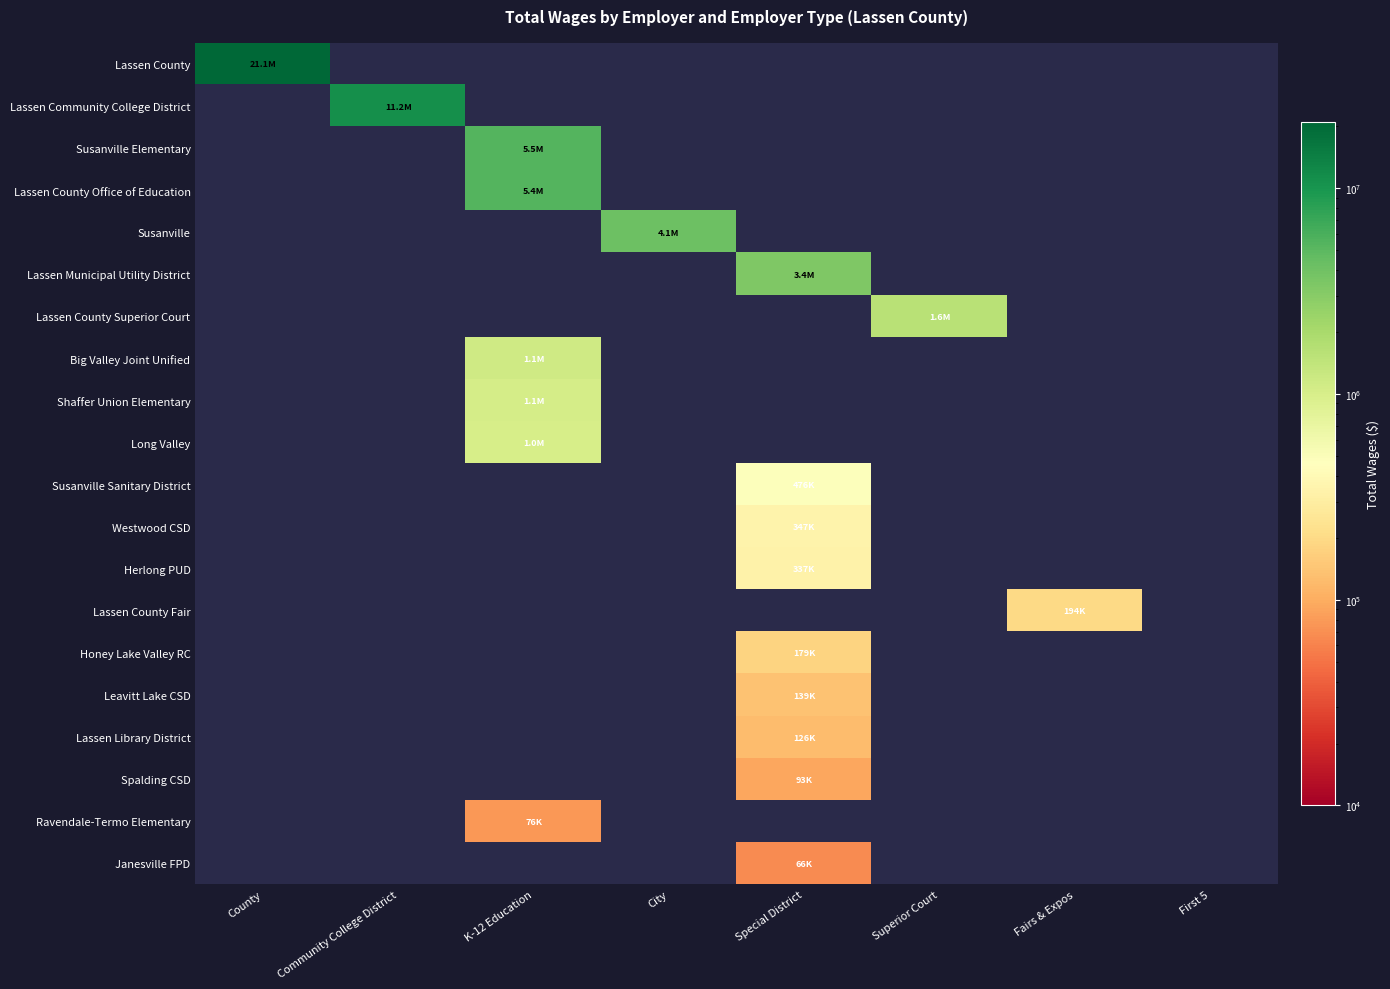

List the labels in order of Leavitt Lake CSD value, smallest first.

County, Community College District, K-12 Education, City, Special District, Superior Court, Fairs & Expos, First 5